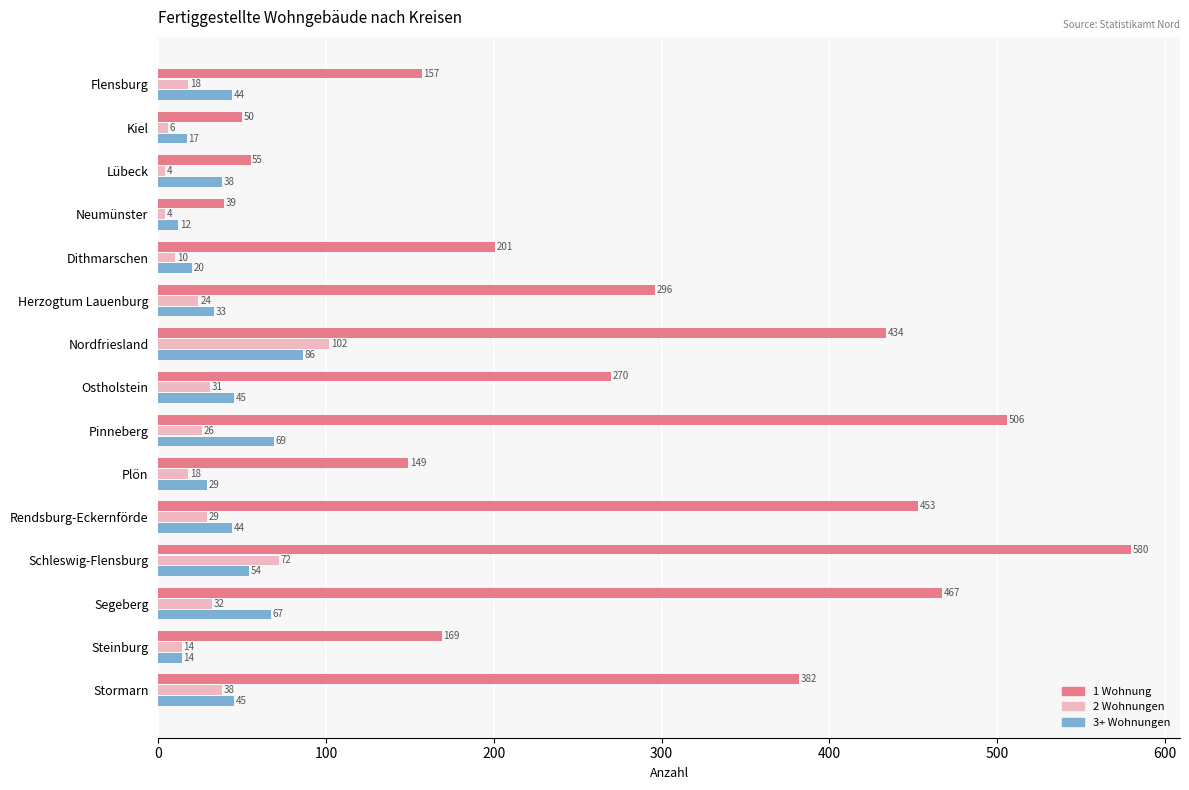

Rank the categories by 1 Wohnung value from highest to lowest.

Schleswig-Flensburg, Pinneberg, Segeberg, Rendsburg-Eckernförde, Nordfriesland, Stormarn, Herzogtum Lauenburg, Ostholstein, Dithmarschen, Steinburg, Flensburg, Plön, Lübeck, Kiel, Neumünster